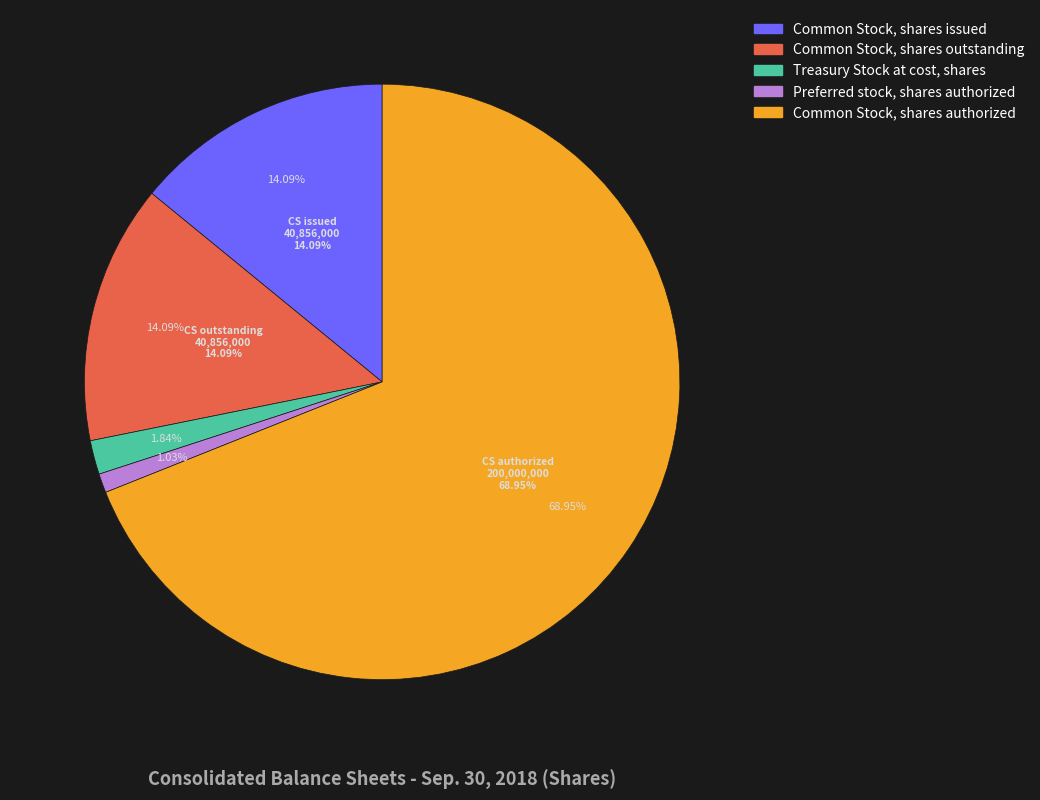

Count the number of slices in the pie.

5